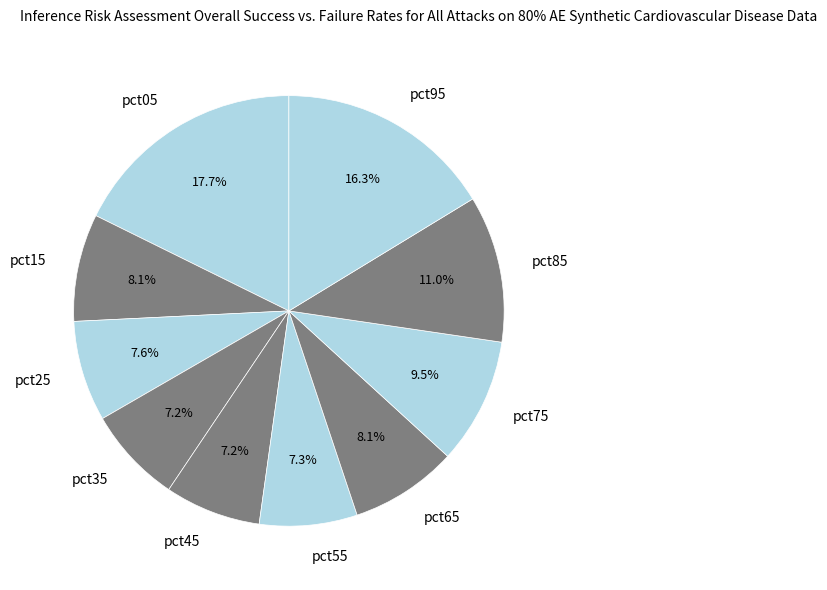

Which slice is the largest?

pct05